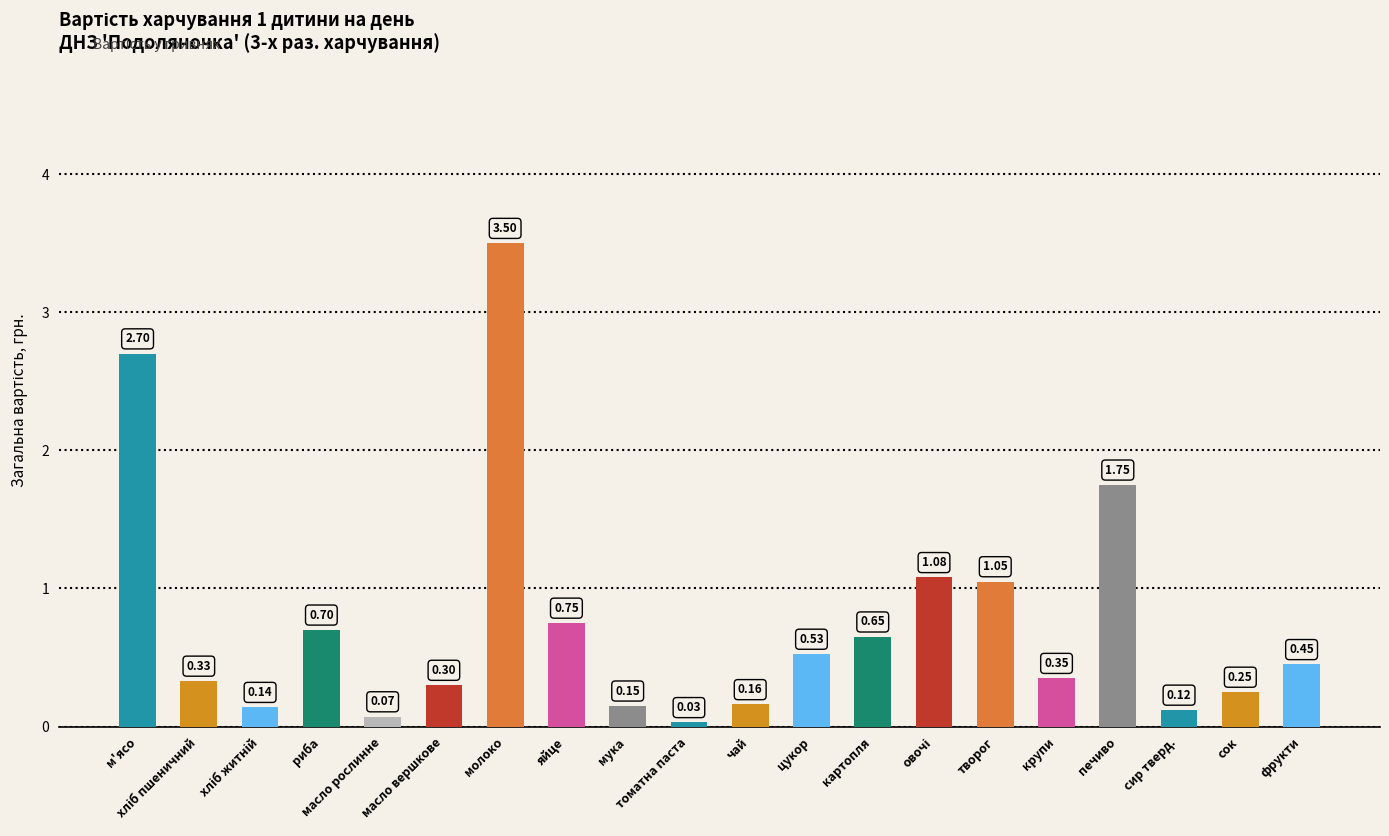

What is the change in value from молоко to цукор?

-3.0